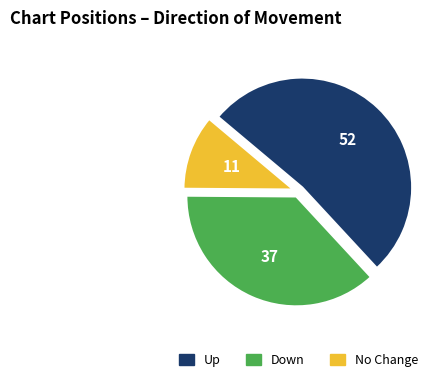

Does any single category account for the majority?

Yes